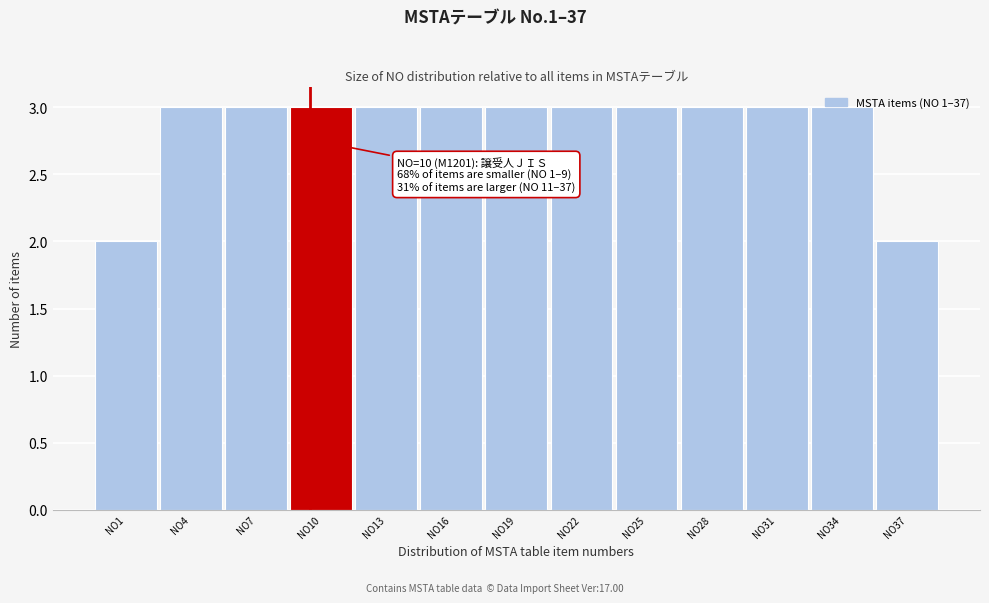

What is the value of the 8th bar from the left?

3